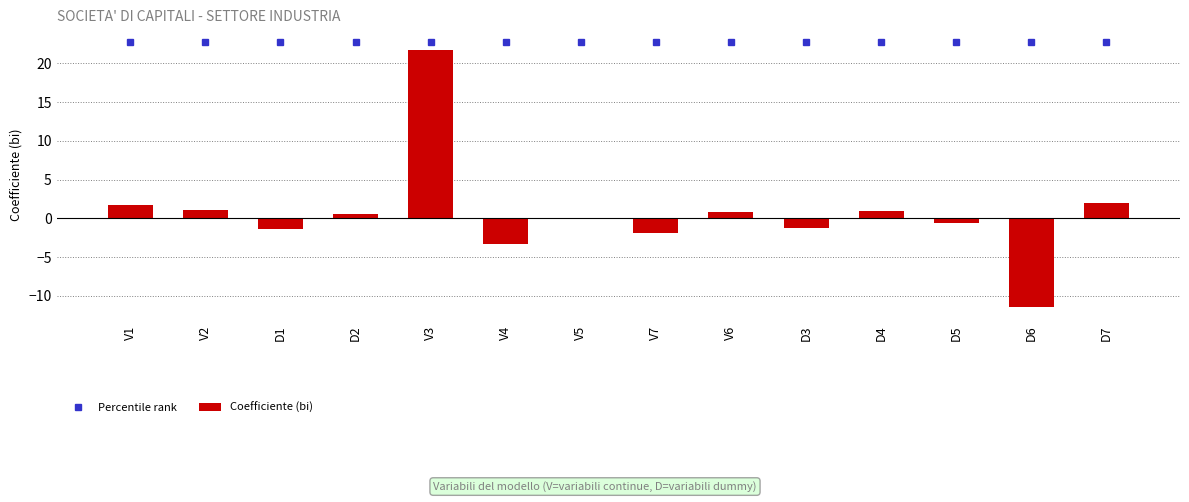

What is the label of the 4th bar from the right?

D4